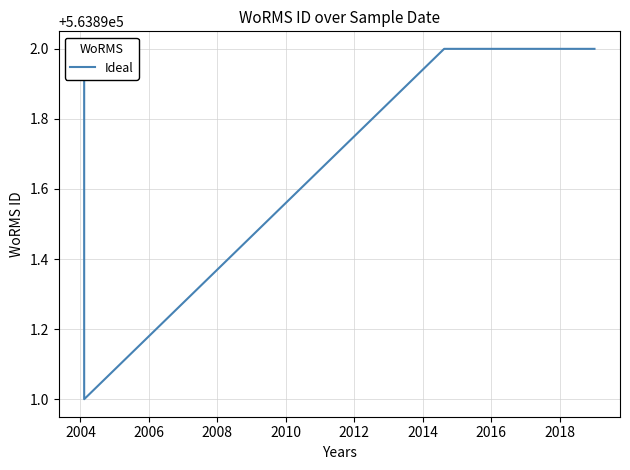

Reading right to left, transcribe all the data shown in this chart.

563892	563892	563891	563892